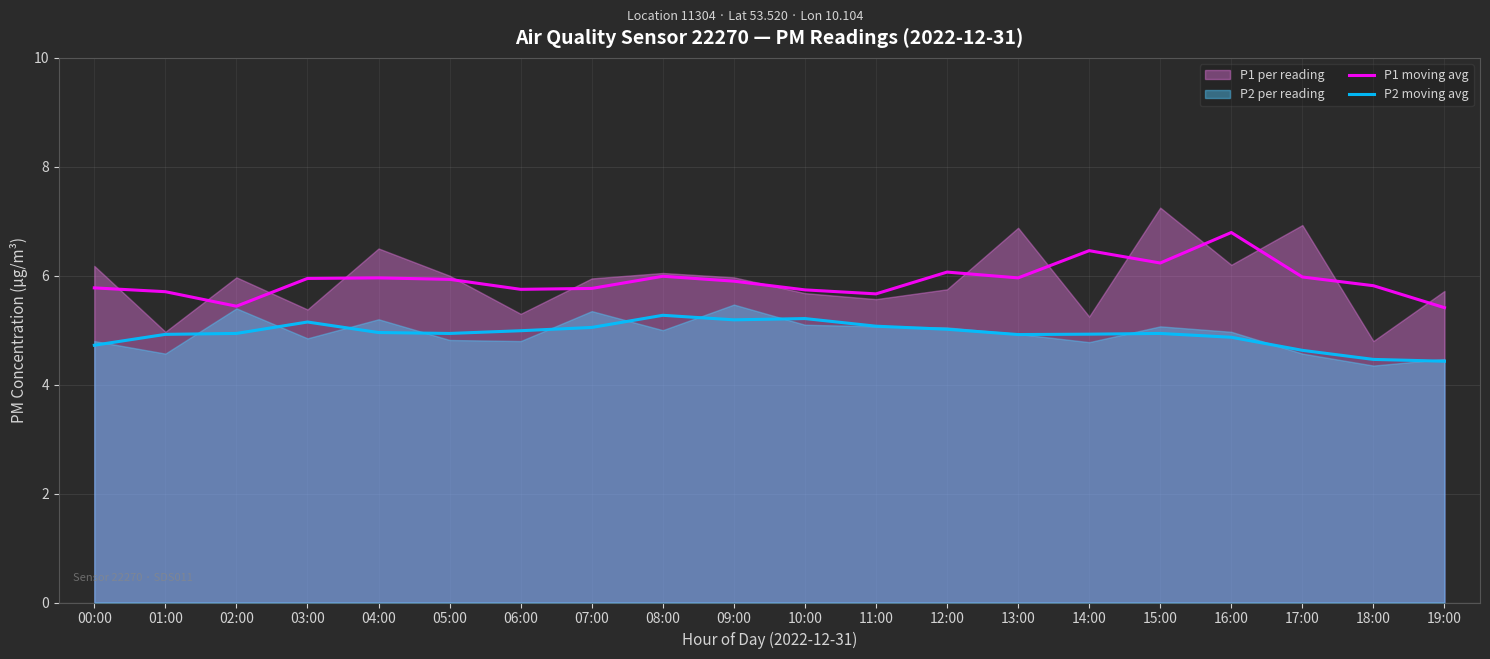

Is the value of P1 moving avg at 16:00 greater than the value of P2 moving avg at 17:00?

Yes